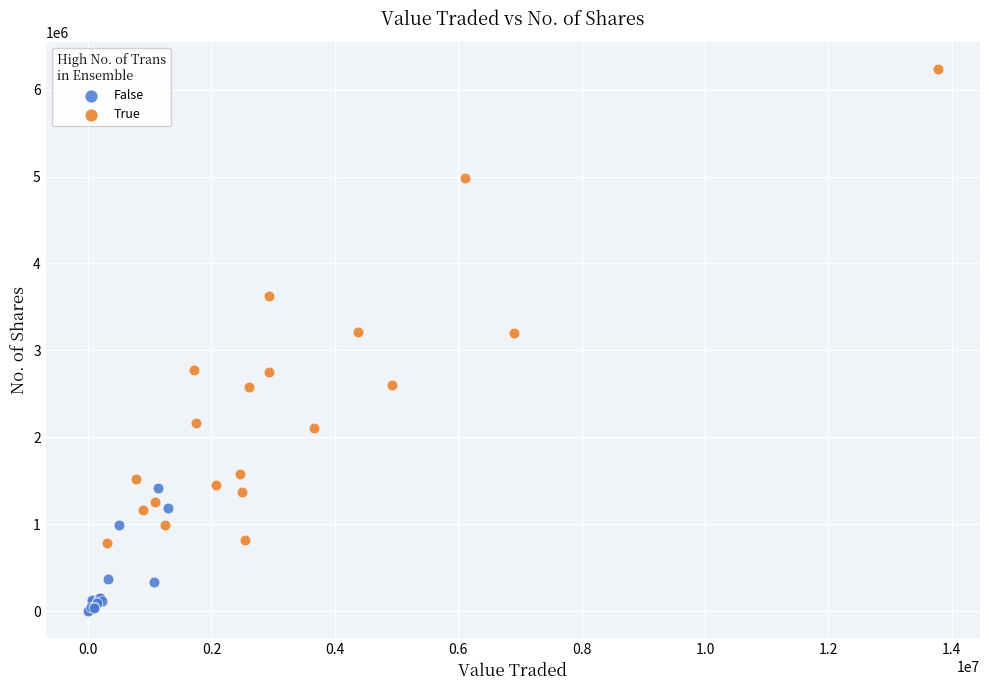

Which series contains the lowest Y value?

False